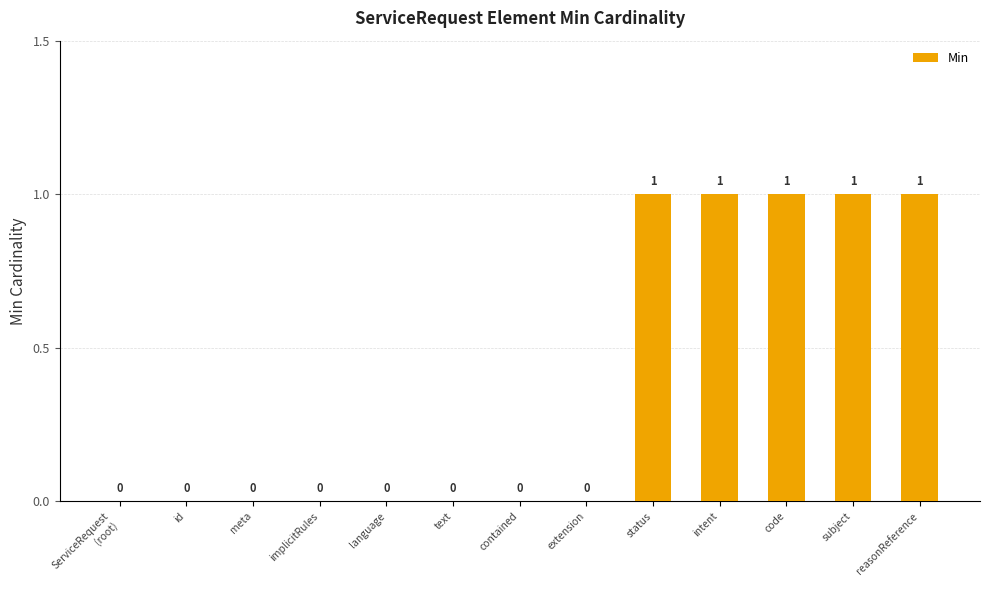

What is the difference between the values at id and intent?

1